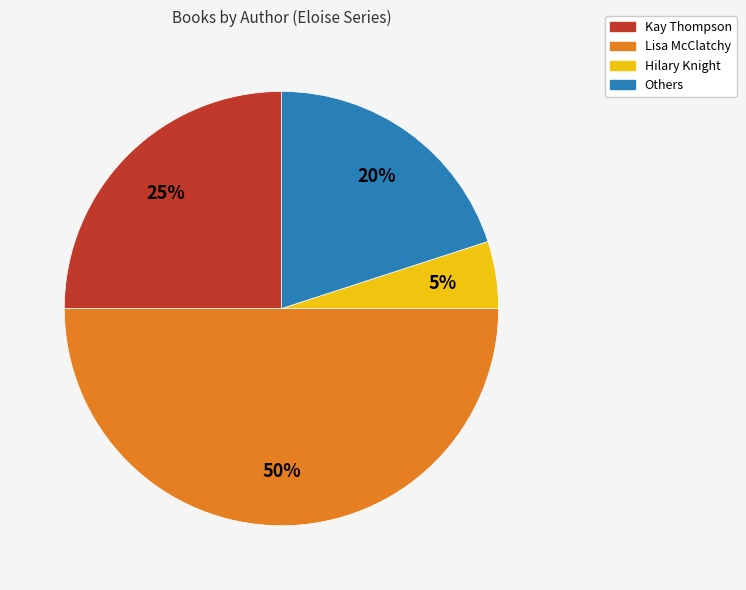

Which slice is the largest?

Lisa McClatchy